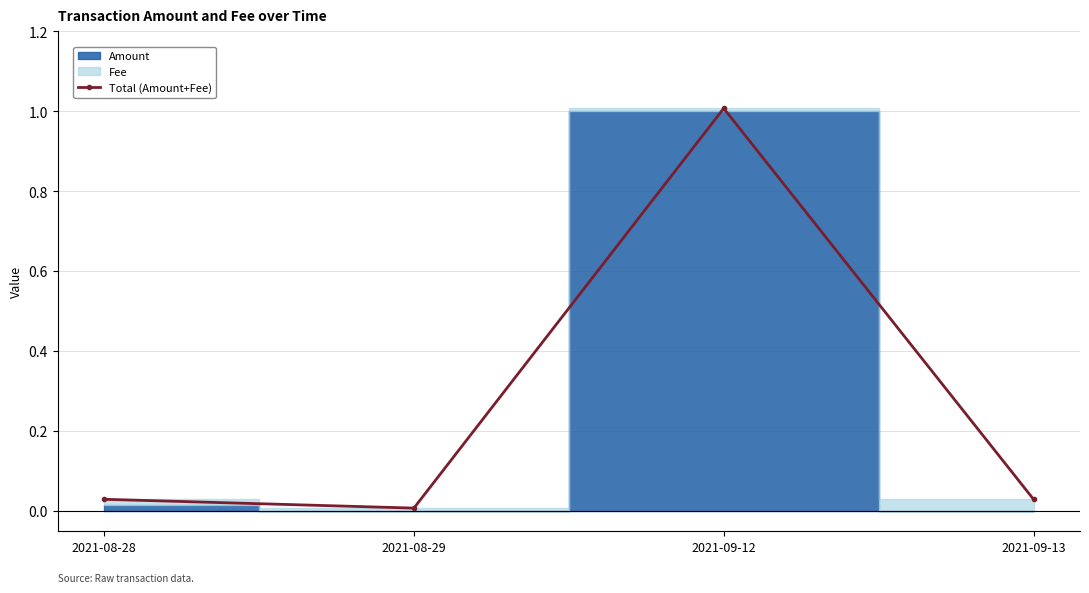

What is the difference between the maximum and minimum values?

1.0